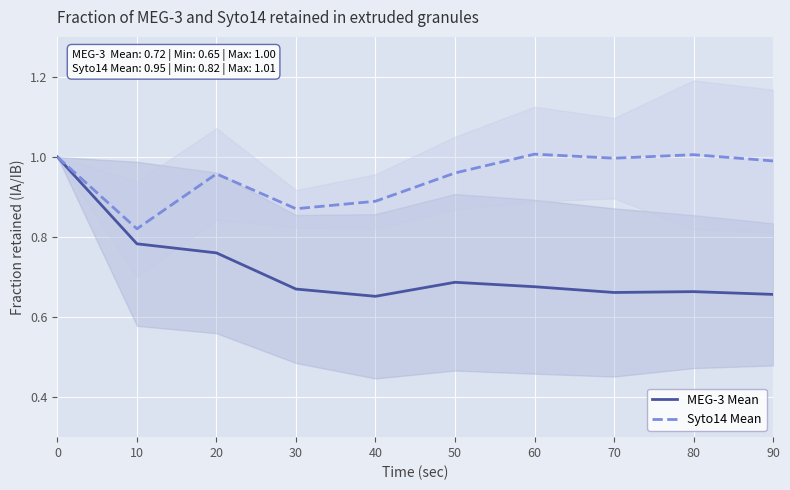

The value of Syto14 Mean at 60 is 1.7. True or false?

False